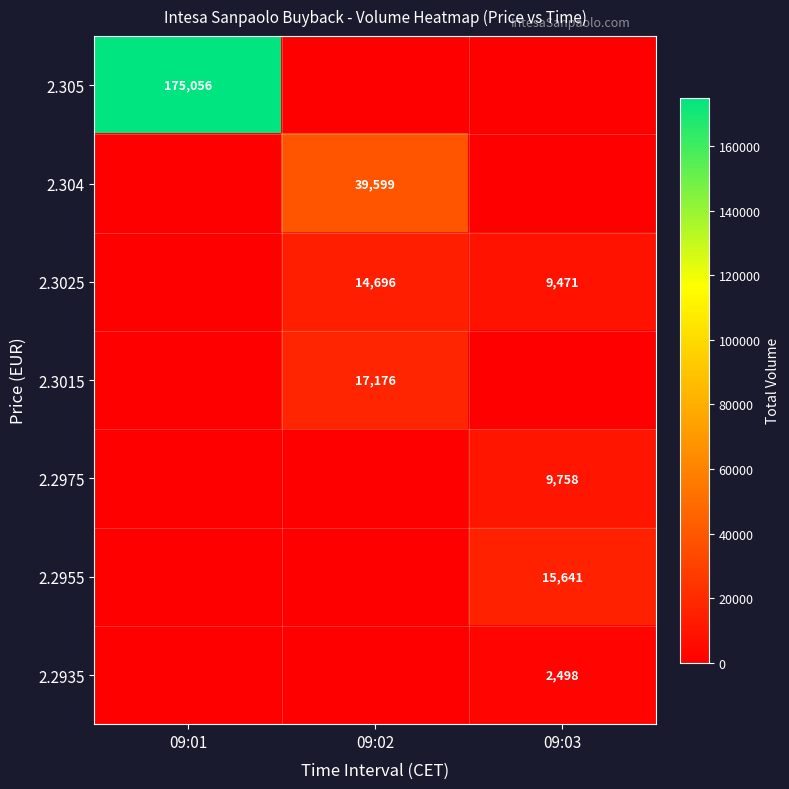

True or false: 2.2955 has a value of 15641 at 09:03.

True